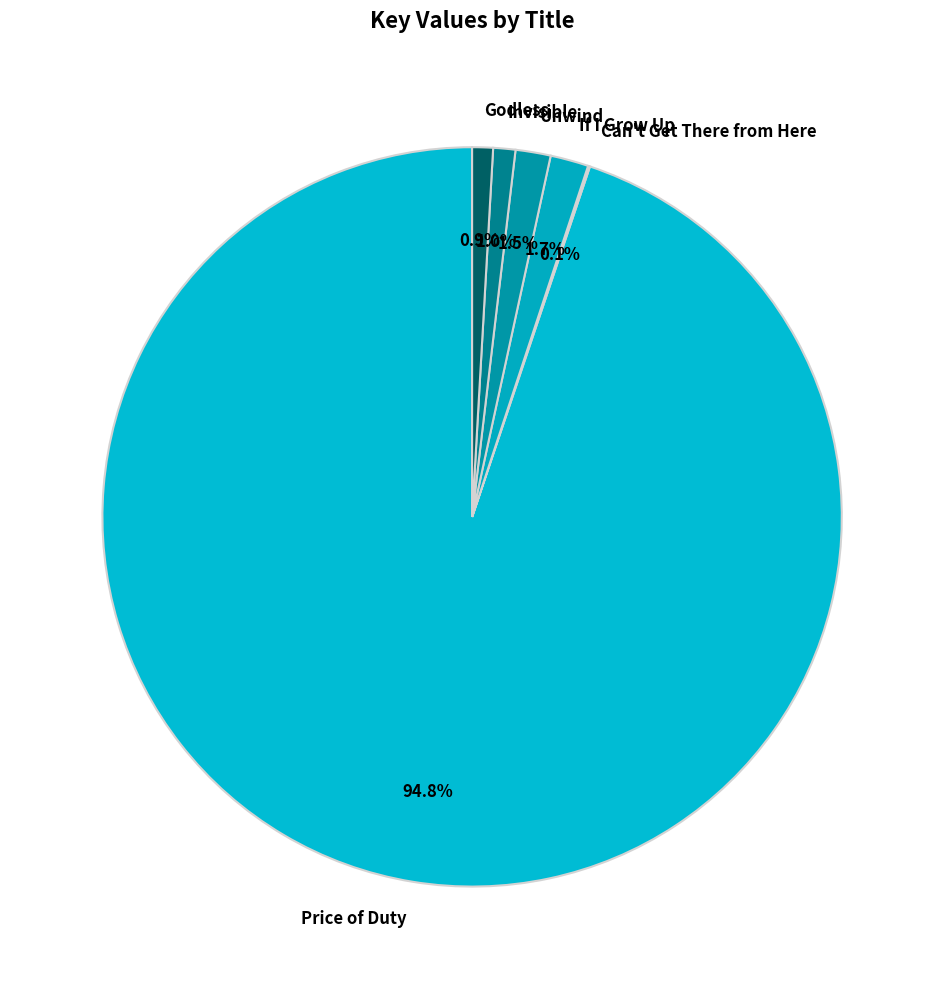

What portion of the pie excludes Unwind?

98.5%